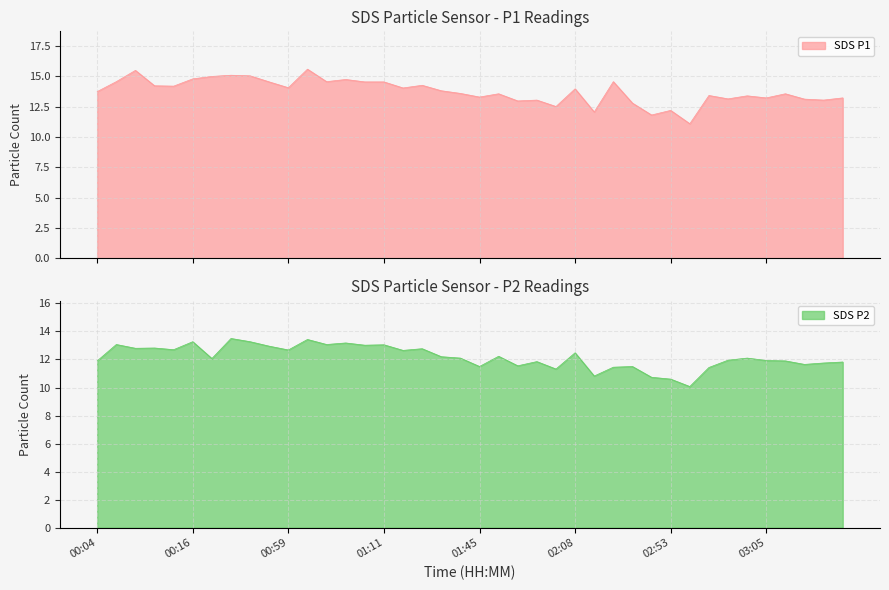

Is it true that SDS_P1 equals 15.1 at 00:49?

True